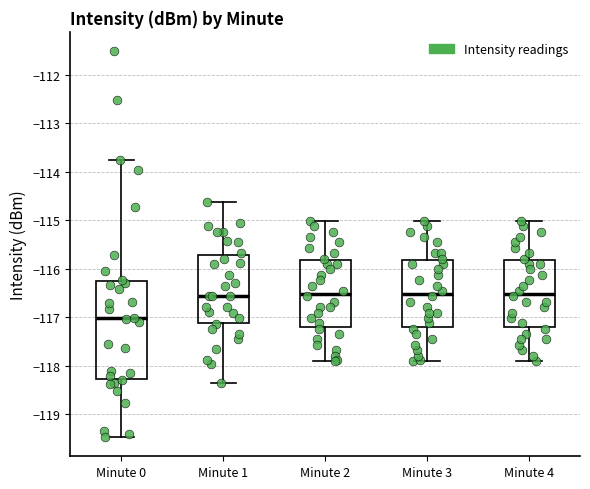

Where does the upper whisker of the box for Minute 4 end on the y-axis? The values are not printed on the chart, so give them approximately, as read against the axis.

-115.0